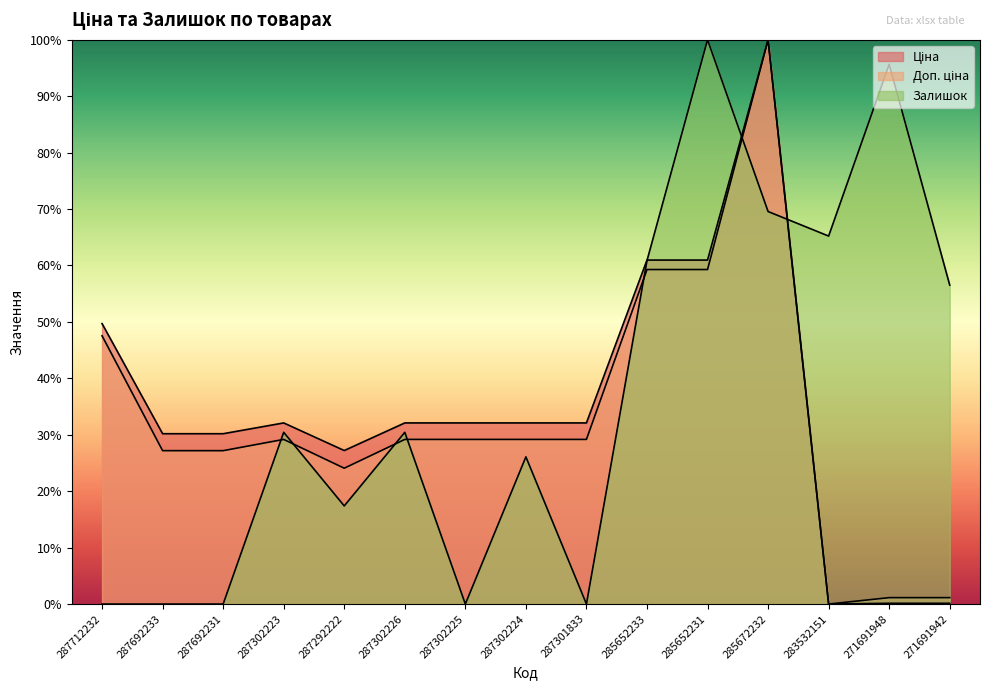

Which series has the widest spread of values?

Ціна